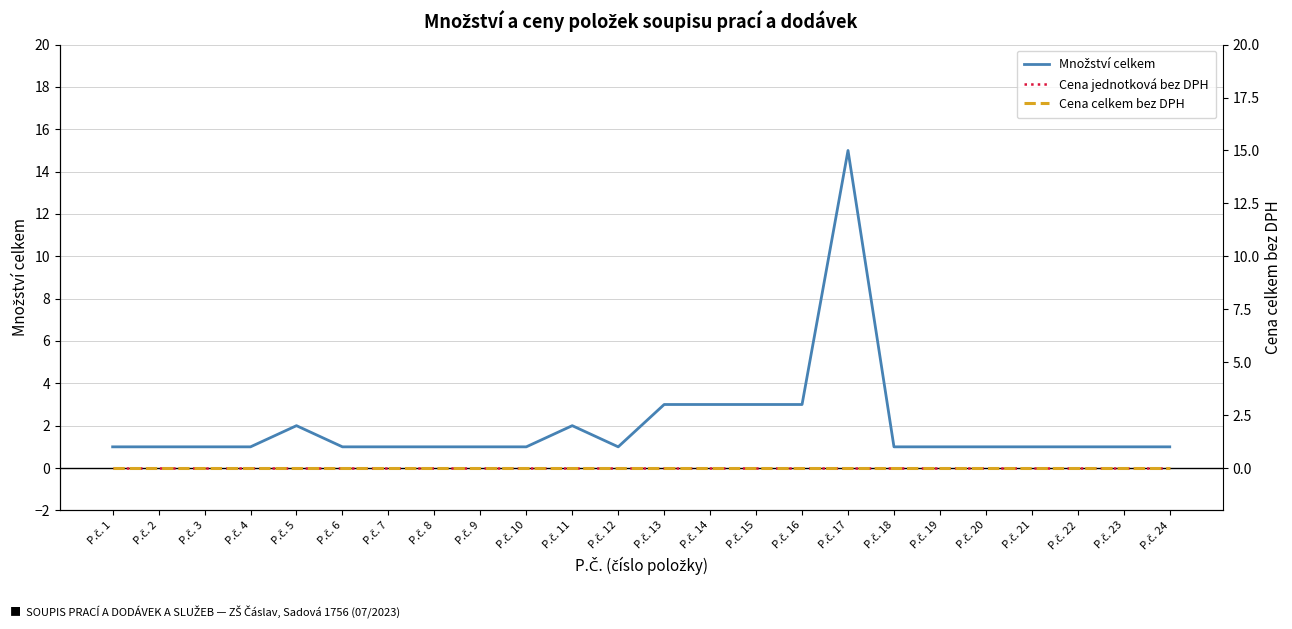

Which label corresponds to the smallest value in the chart?

P.č. 1